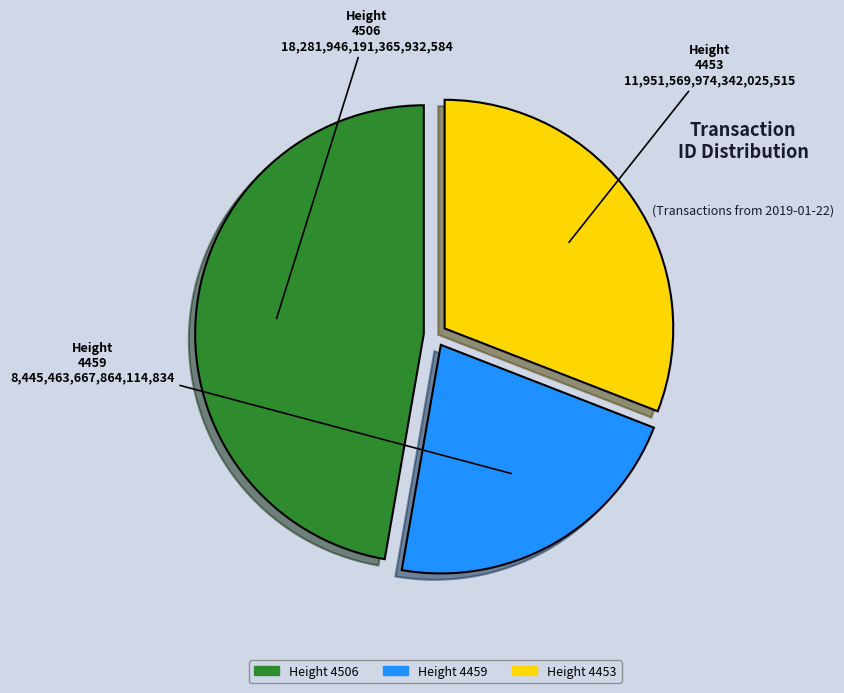

Is there any slice that represents more than half of the pie?

No